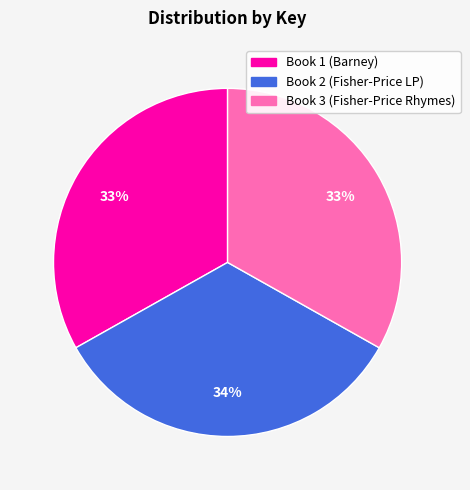

How many segments does this pie chart have?

3